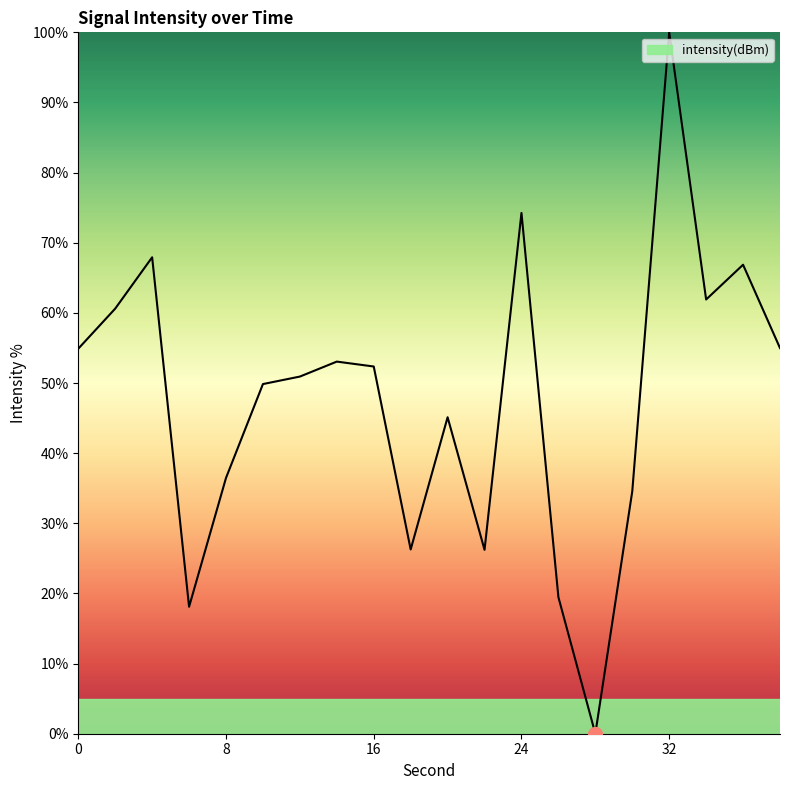

Does the chart display data point markers on the line(s)?

No